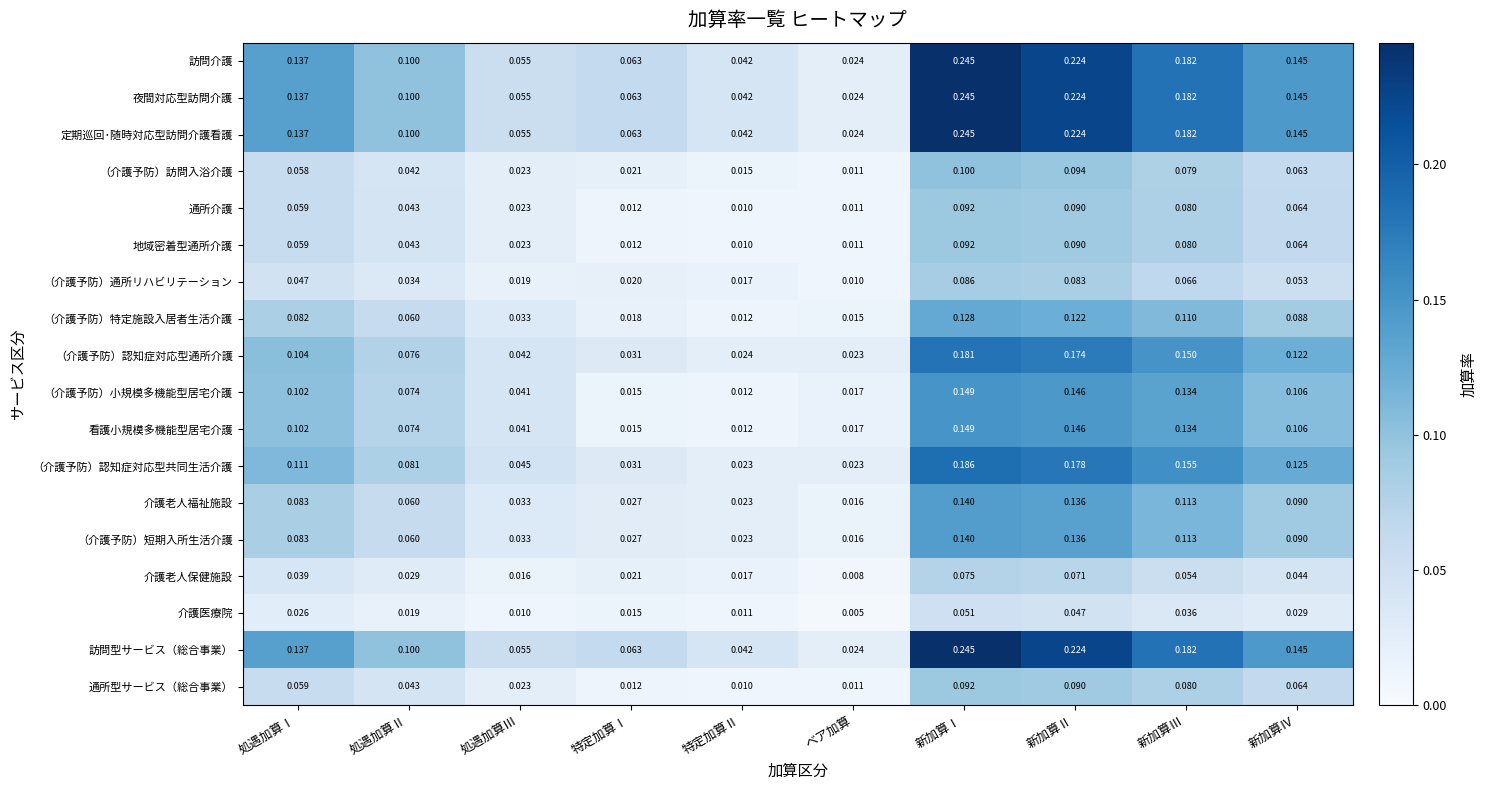

Which series changed the most between 特定加算Ⅰ and 新加算Ⅲ?

（介護予防）認知症対応型共同生活介護